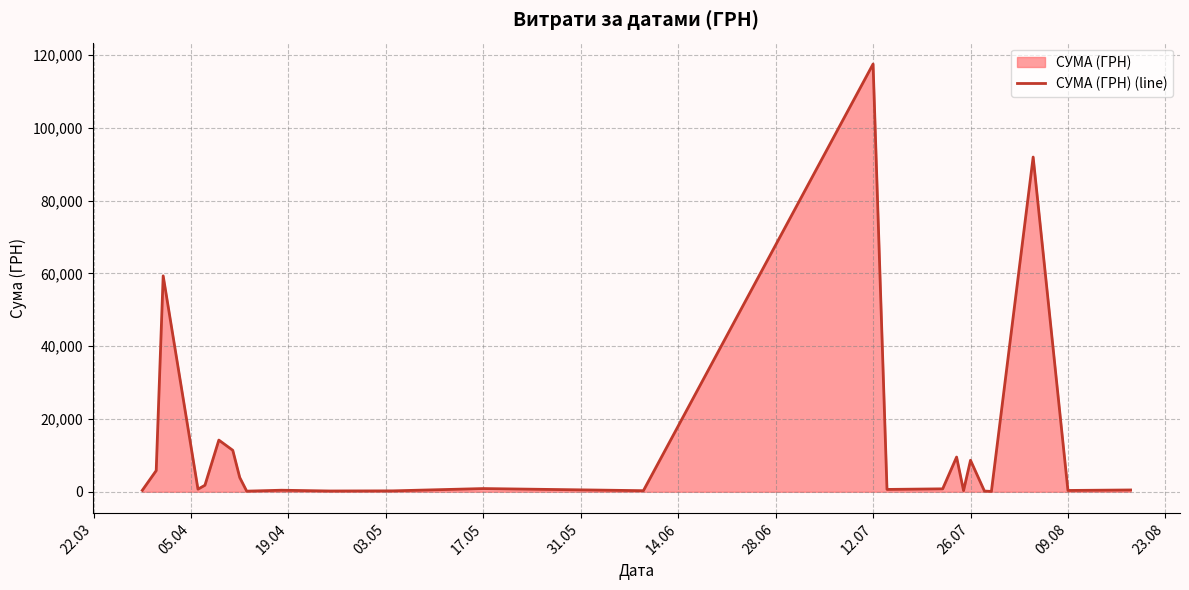

What is the difference between the second highest and second lowest values?

91825.0